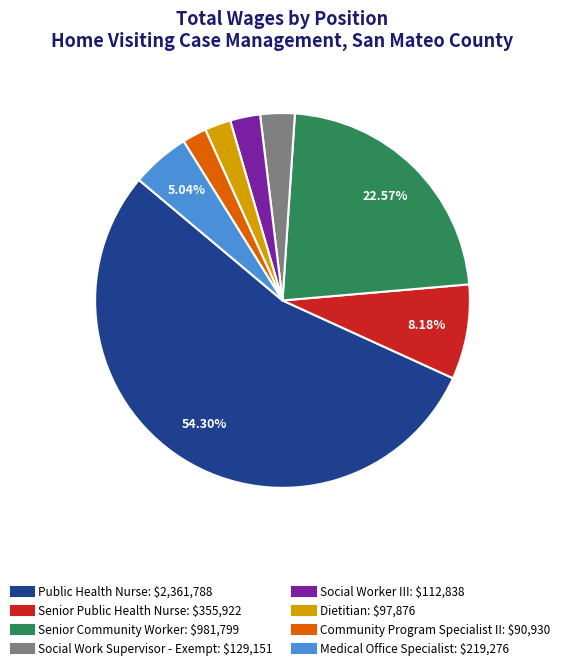

Between Medical Office Specialist and Senior Community Worker, which is larger?

Senior Community Worker